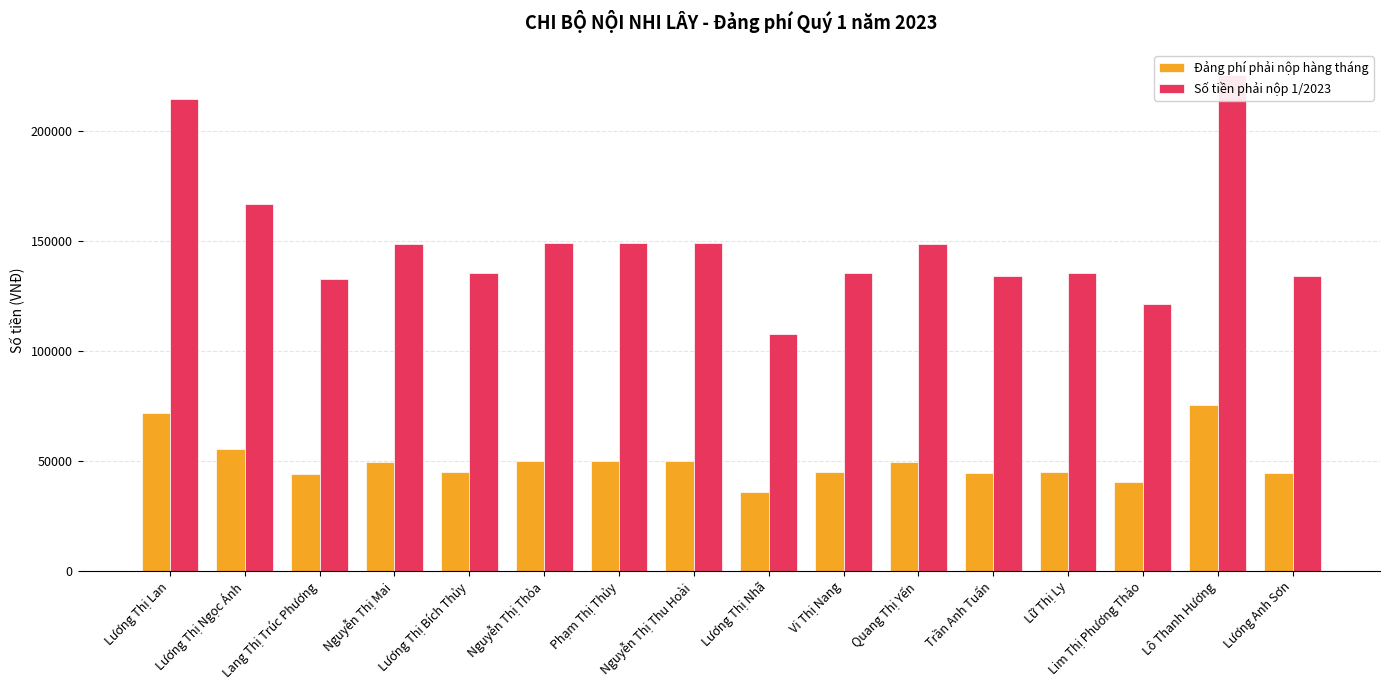

At how many categories does at least one series exceed 110597?

15